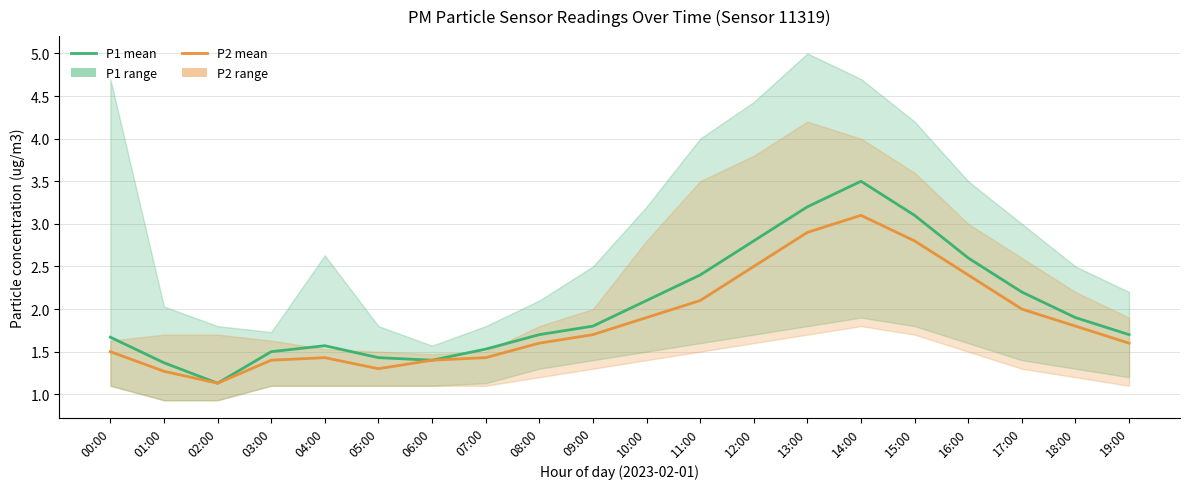

What is the total value across all series at 10:00?

4.0